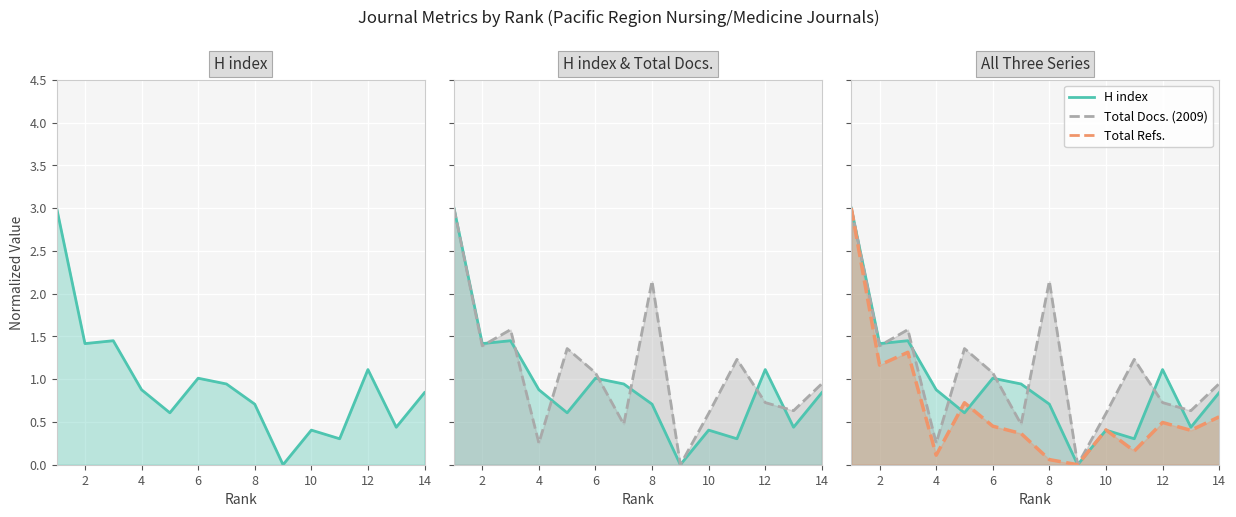

Rank the series at 8 from lowest to highest value.

Total Refs., H index, Total Docs. (2009)